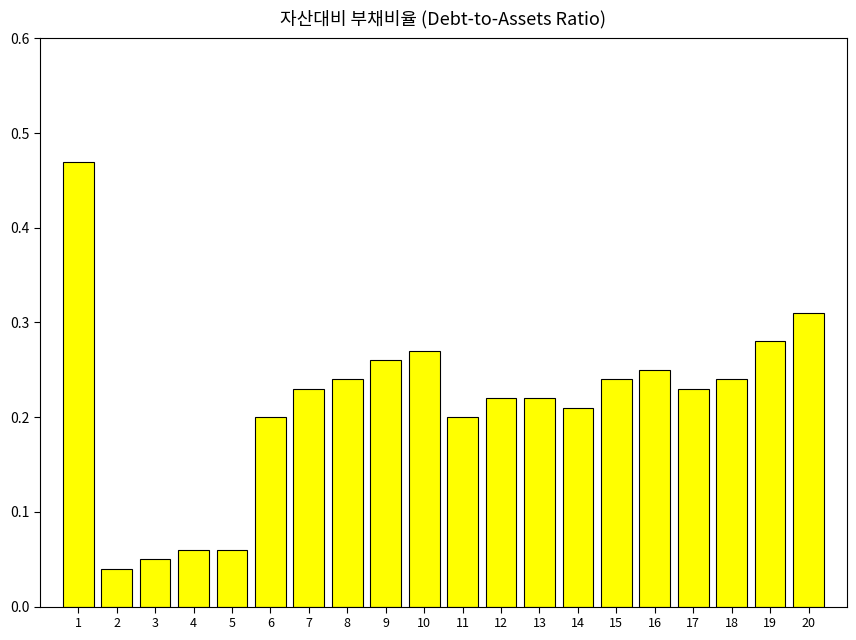

What is the change in value from 4 to 7?

+0.2